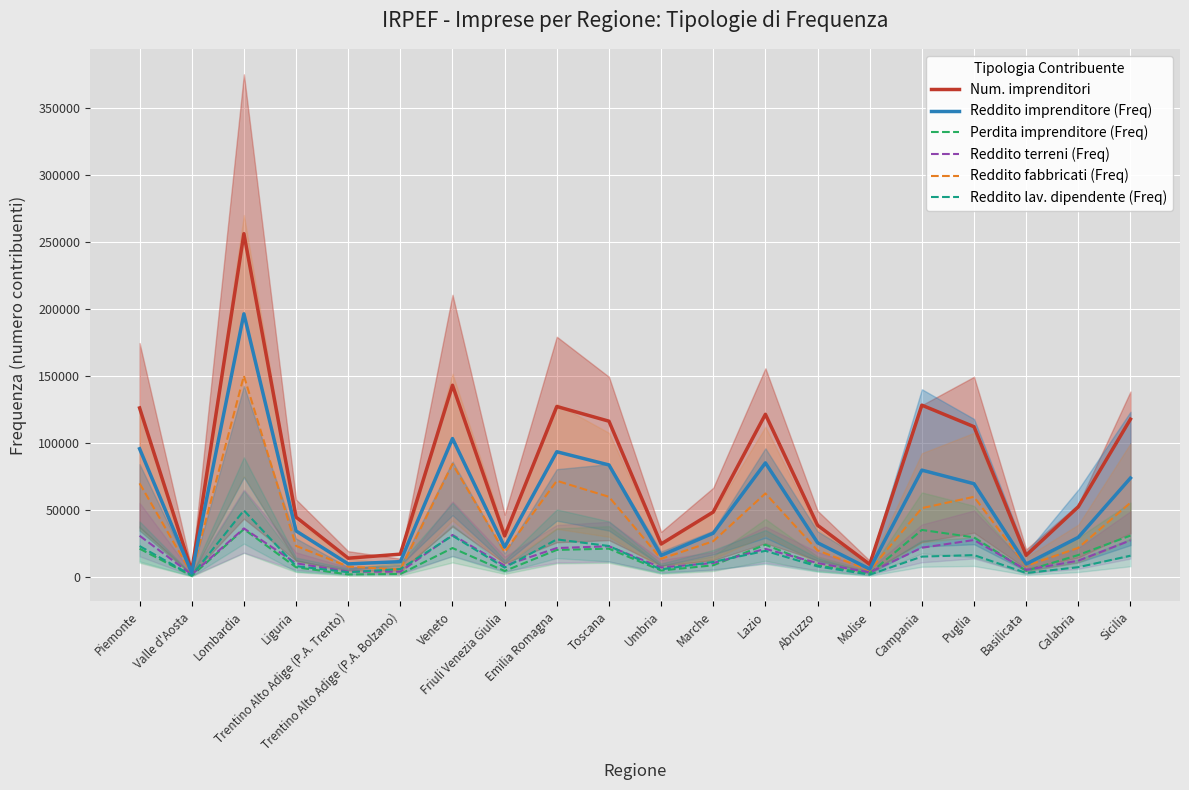

Count the number of categories in the chart.

20